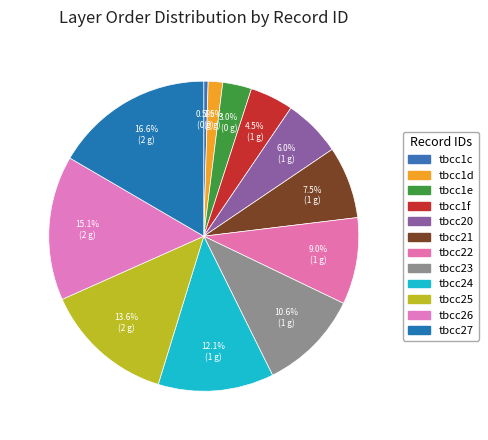

To the nearest percent, what is the difference between the tbcc26 and tbcc1f slice percentages?

11%